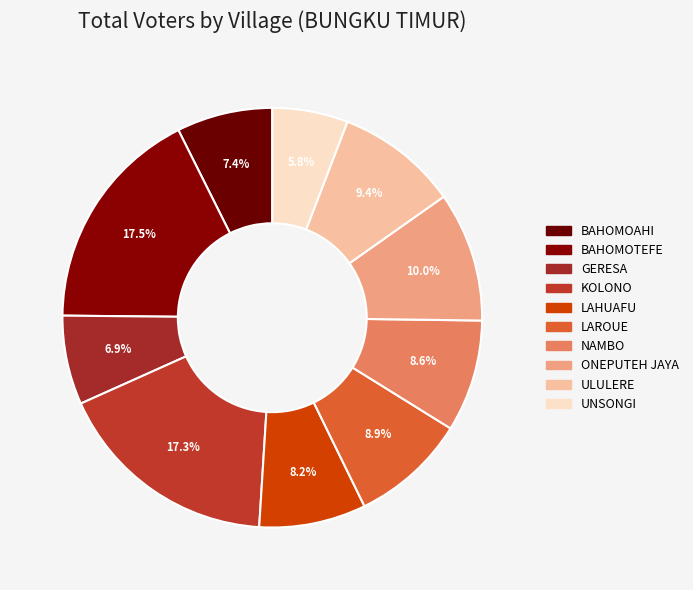

Count the number of slices in the pie.

10